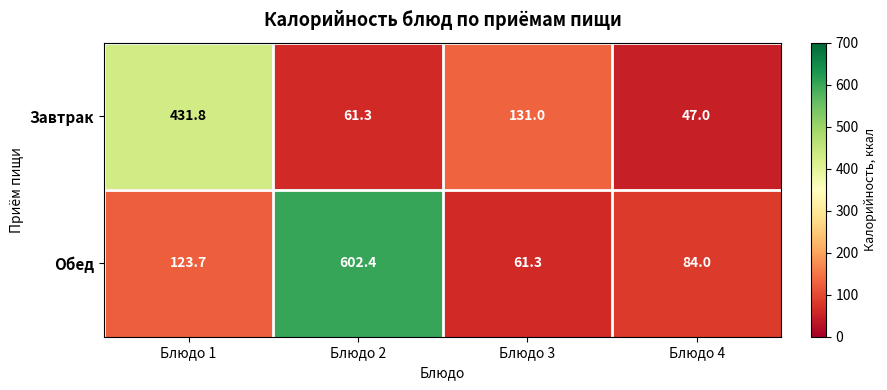

How many categories are shown in the chart?

4